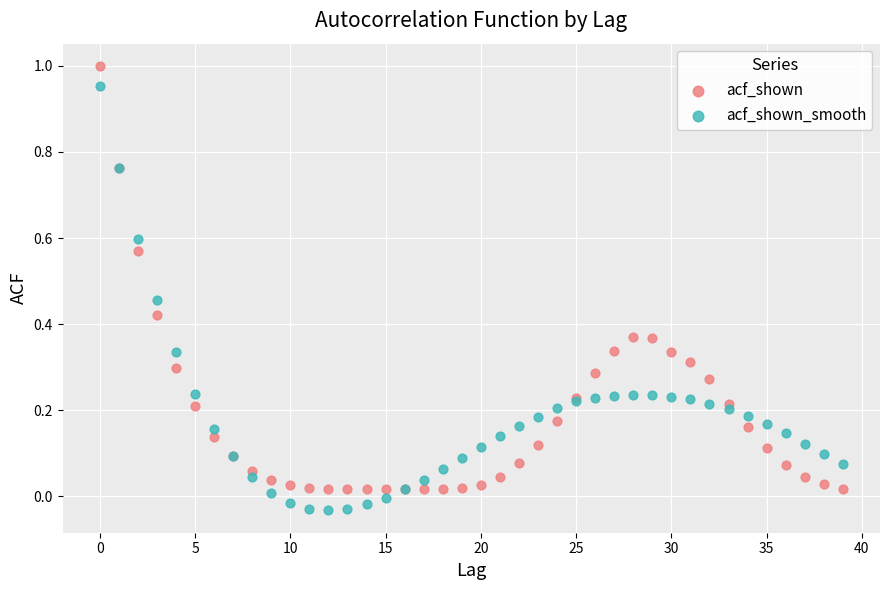

Which series contains the highest Y value?

acf_shown